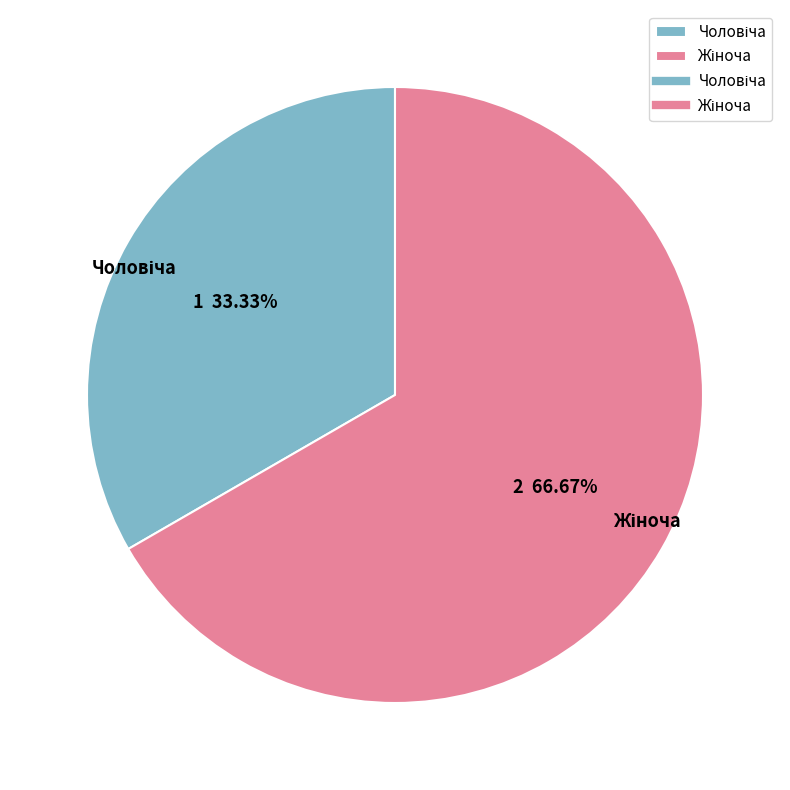

Is there a majority slice in this chart?

Yes